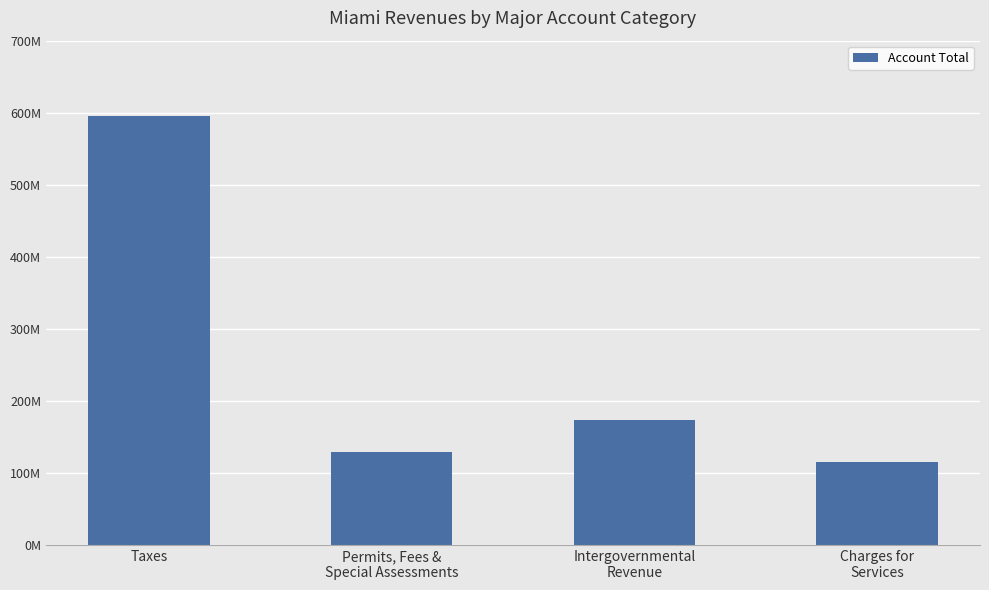

What is the minimum value shown in the chart?

115008825